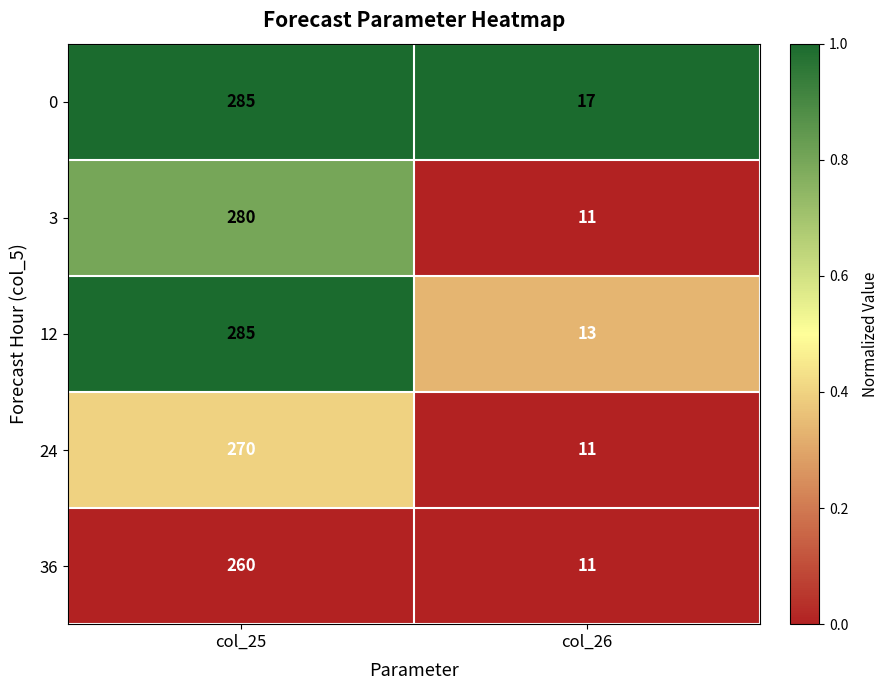

What is the difference between the maximum and minimum values in the 12 series?

272